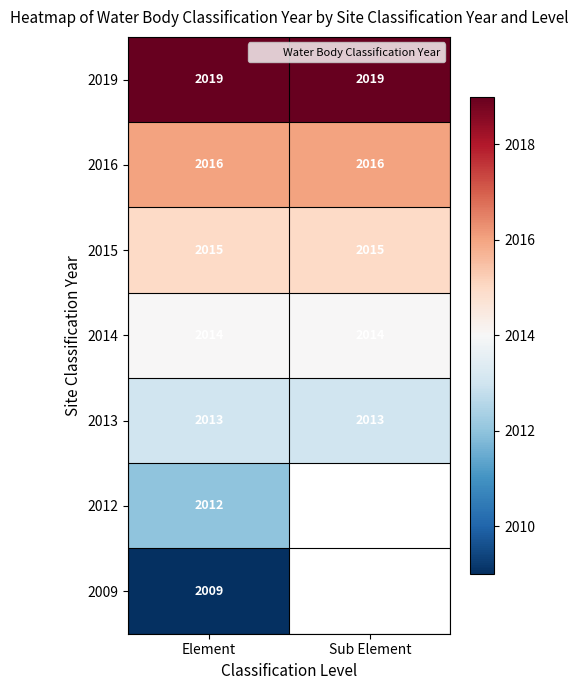

The 2012 series shows 2012.0 at Element. True or false?

True